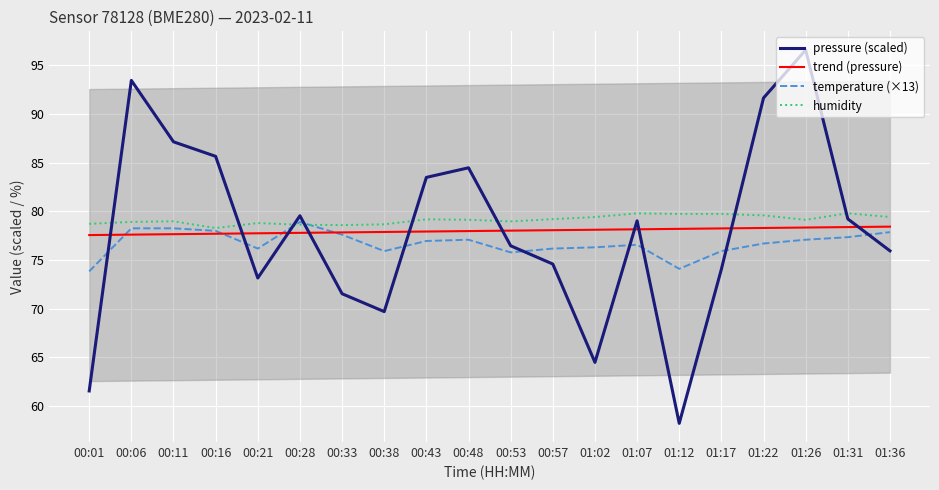

What is the sum of the trend (pressure) values at 01:02 and 00:43?

156.0